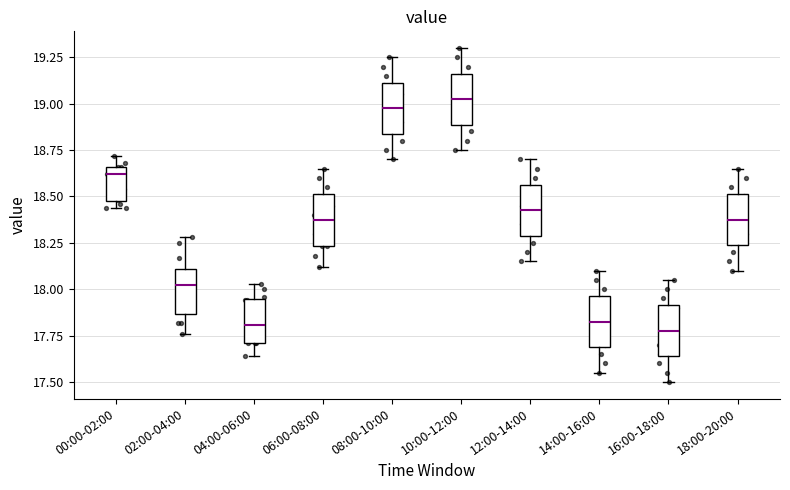

Reading left to right, transcribe this box plot: for each box, give where its median line is, the range the box spans, and where its two whiskers end, as read against the y-axis. The values are not printed on the chart, so give them approximately, as read against the axis.

00:00-02:00: median 18.60, box 18.50 to 18.65, whiskers 18.45 to 18.70
02:00-04:00: median 18.00, box 17.85 to 18.10, whiskers 17.75 to 18.30
04:00-06:00: median 17.80, box 17.70 to 17.95, whiskers 17.65 to 18.05
06:00-08:00: median 18.40, box 18.25 to 18.50, whiskers 18.10 to 18.65
08:00-10:00: median 19.00, box 18.85 to 19.10, whiskers 18.70 to 19.25
10:00-12:00: median 19.05, box 18.90 to 19.15, whiskers 18.75 to 19.30
12:00-14:00: median 18.45, box 18.30 to 18.55, whiskers 18.15 to 18.70
14:00-16:00: median 17.85, box 17.70 to 17.95, whiskers 17.55 to 18.10
16:00-18:00: median 17.80, box 17.65 to 17.90, whiskers 17.50 to 18.05
18:00-20:00: median 18.40, box 18.25 to 18.50, whiskers 18.10 to 18.65